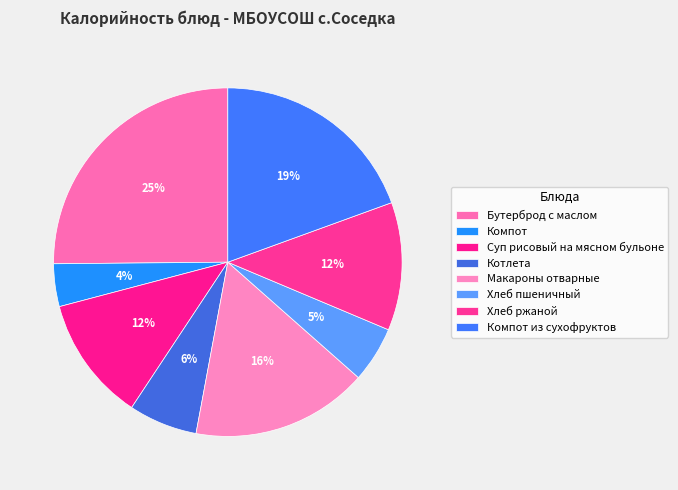

The Суп рисовый на мясном бульоне slice represents 25% of the pie. True or false?

False